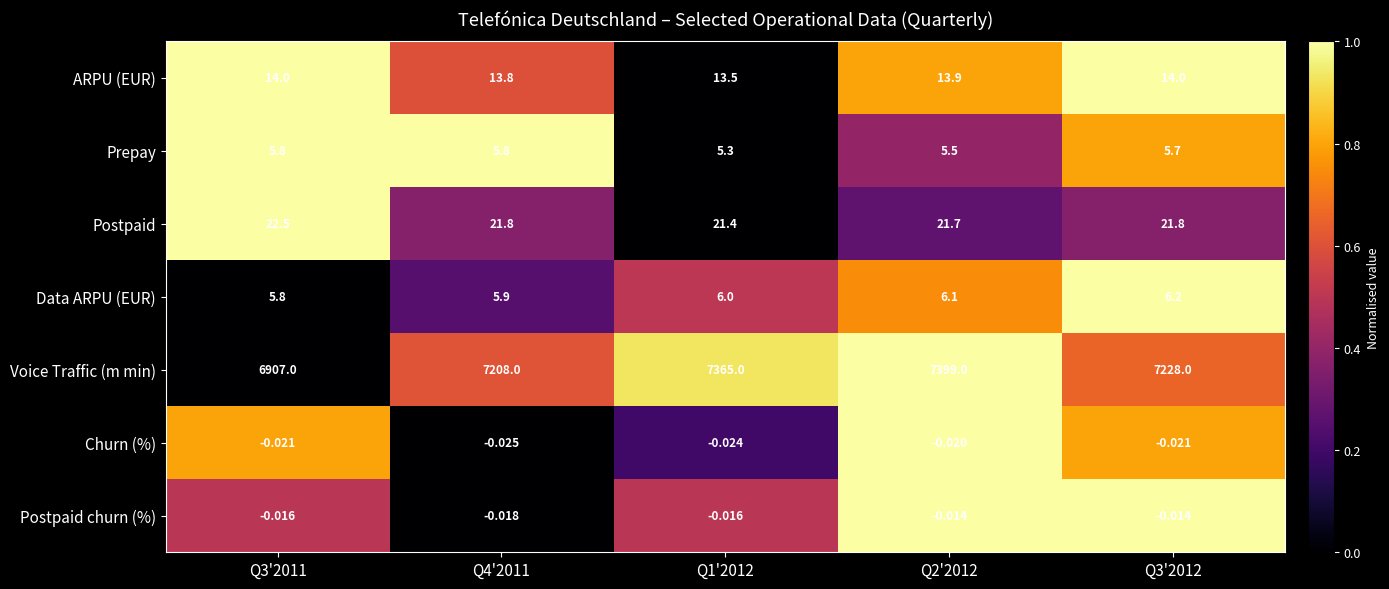

Which series has the largest total across all categories?

Voice Traffic (m min)